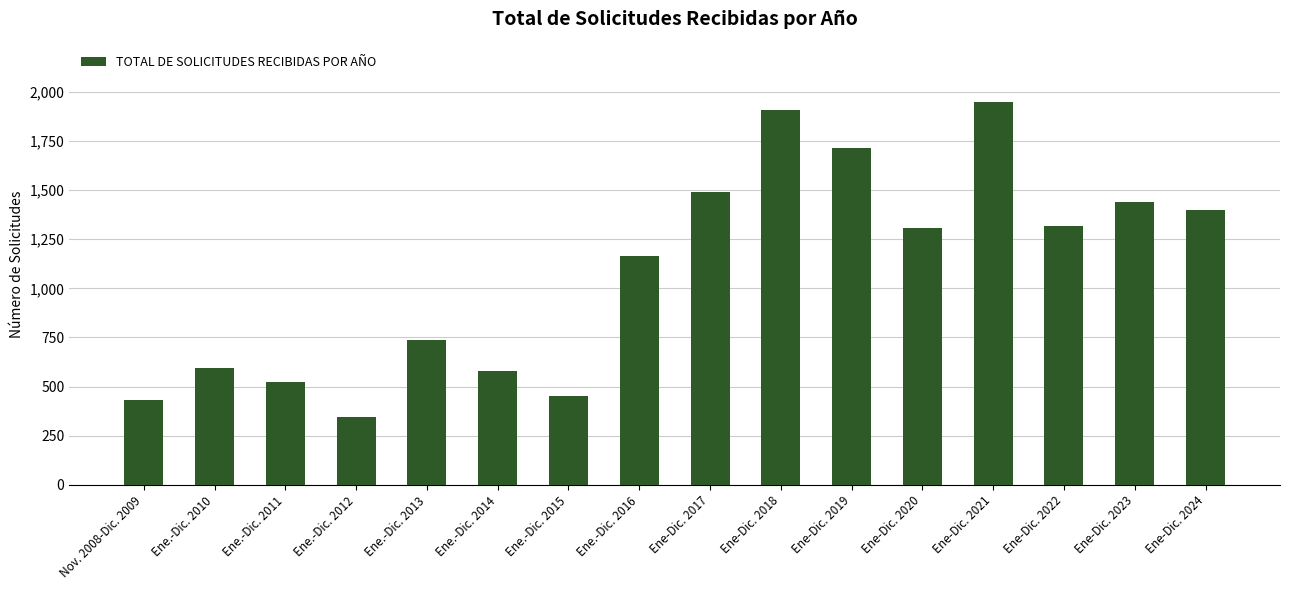

How many data points are less than 1305?

8